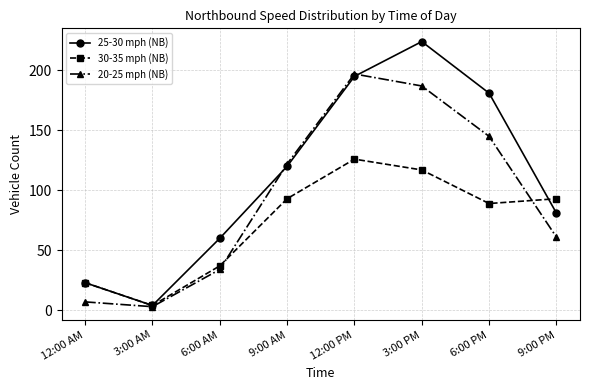

The 20-25 mph (NB) series shows 303 at 12:00 PM. True or false?

False